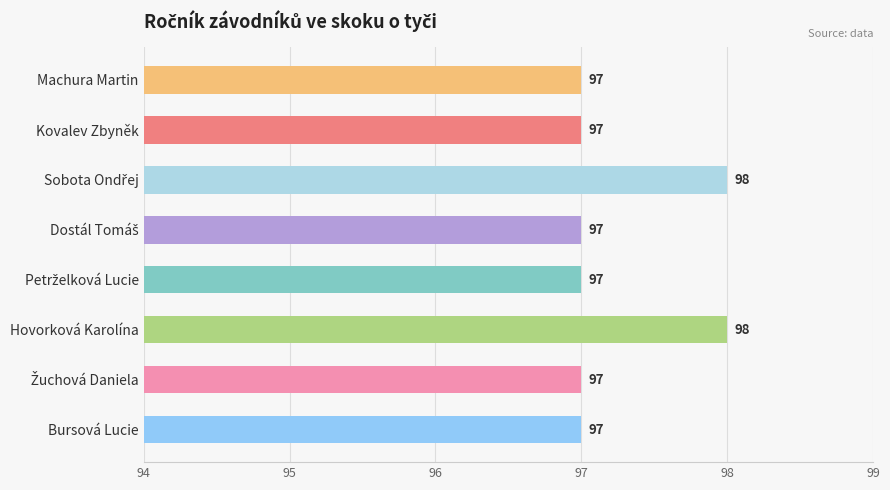

What is the sum of all values?

778